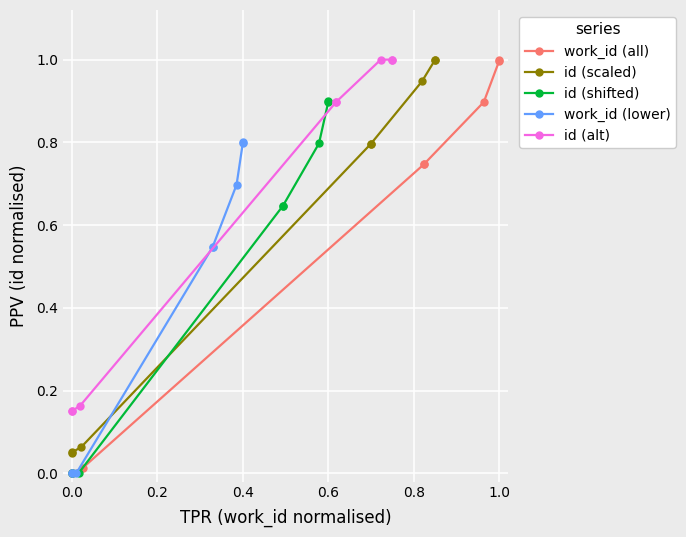

True or false: id (shifted) has a value of -0.4 at 0.0.

False